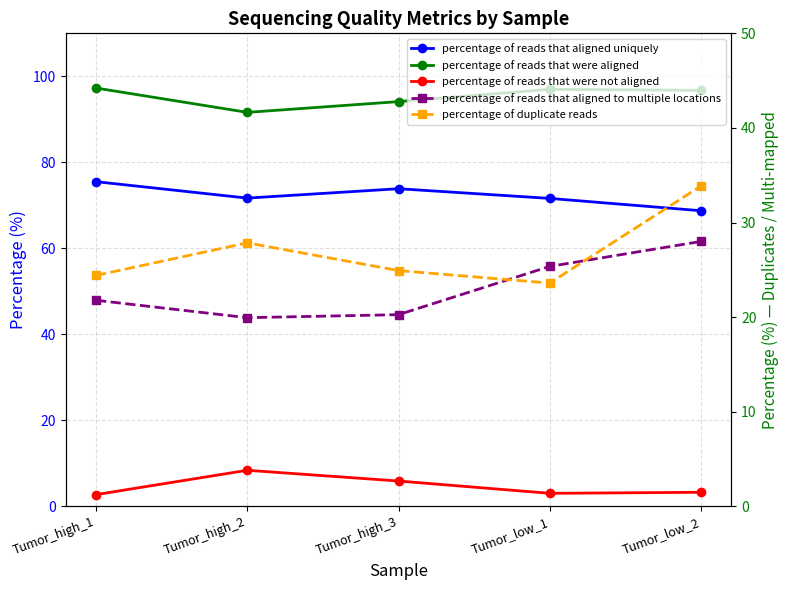

True or false: percentage of duplicate reads has a value of 8.3 at Tumor_high_3.

False